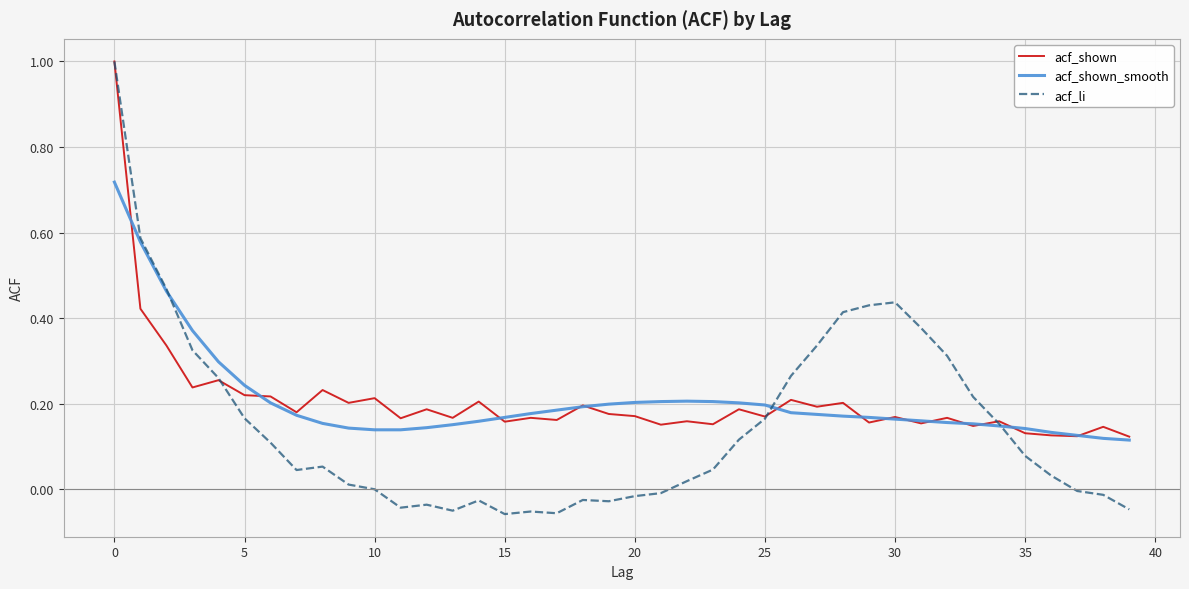

What is the maximum value for acf_shown?

1.0